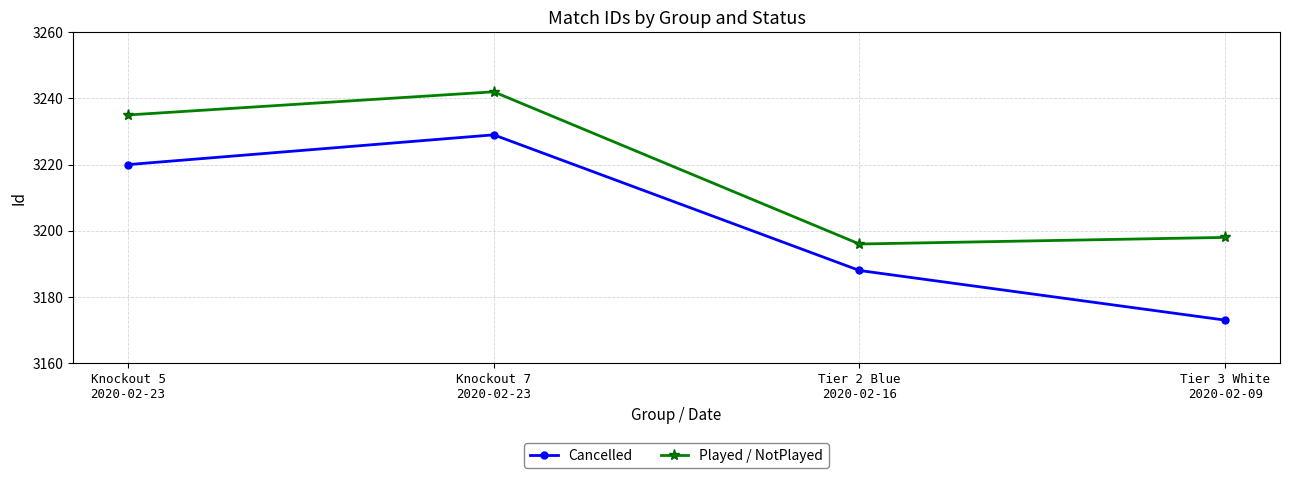

How many values in the Played / NotPlayed series are below 3235?

2